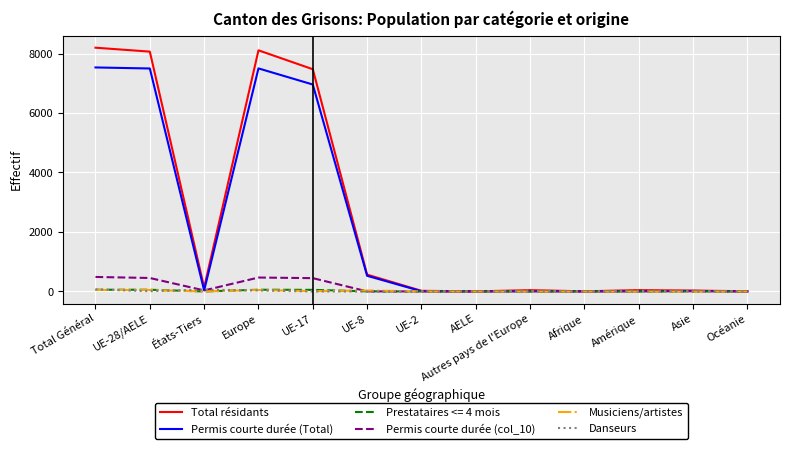

What position from the left is Océanie?

13